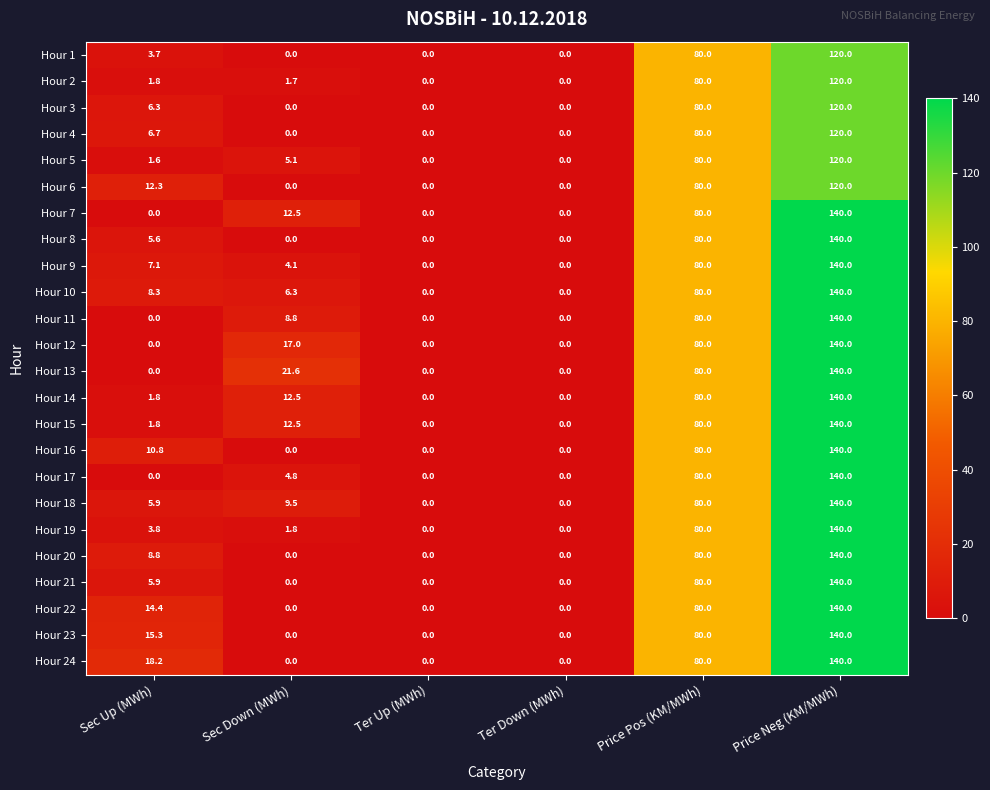

What is the spread (max minus min) of values at Sec Up (MWh)?

18.2